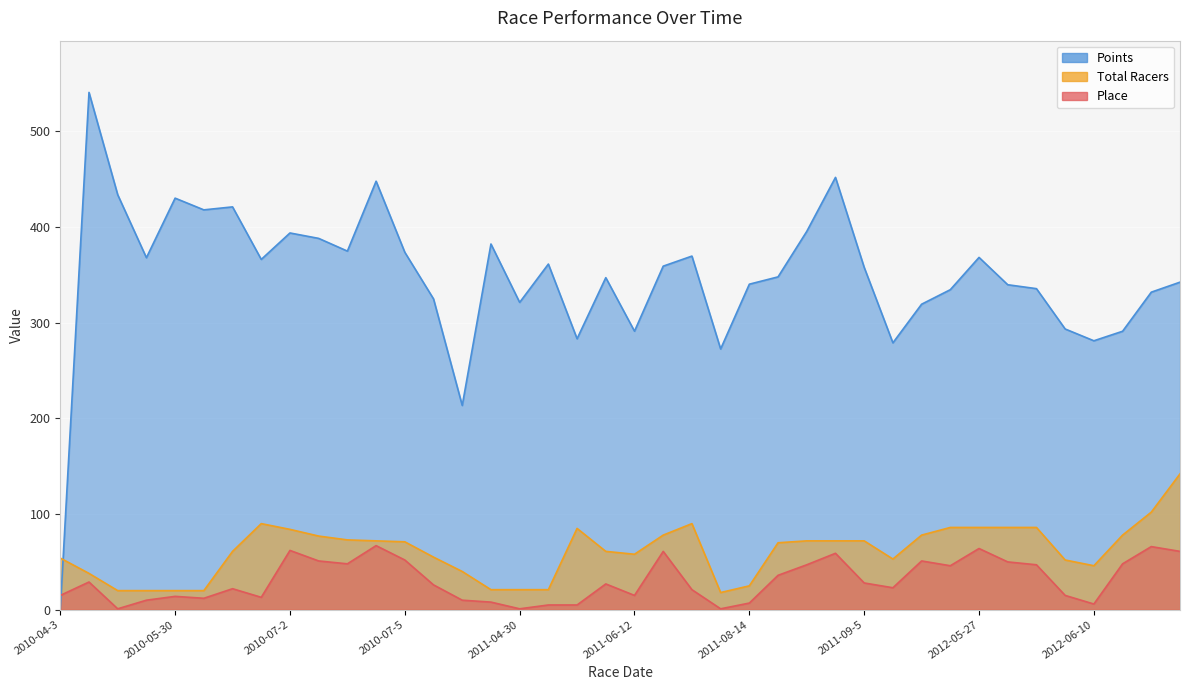

What is the difference between the maximum and minimum values in the Total Racers series?

124.0